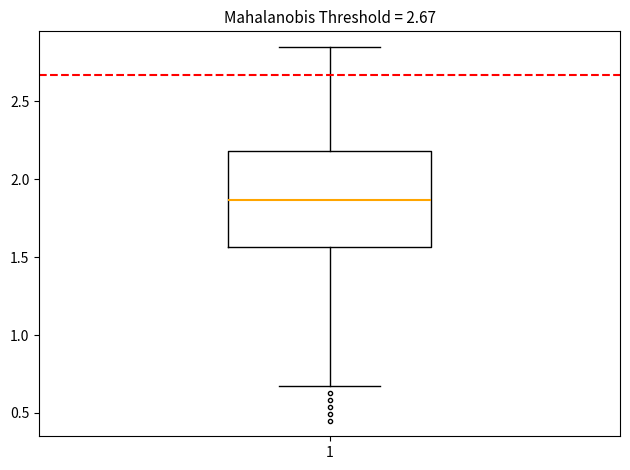

Where is the lower edge of the box at x = 1 on the y-axis? The values are not printed on the chart, so give them approximately, as read against the axis.

1.55